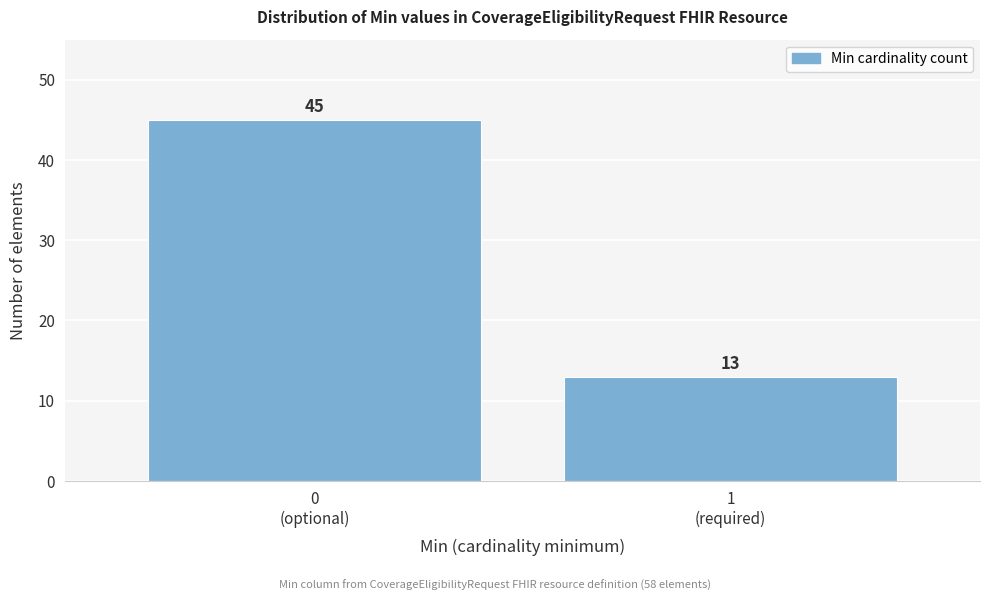

Reading left to right, what are all the values shown in this chart?

45	13